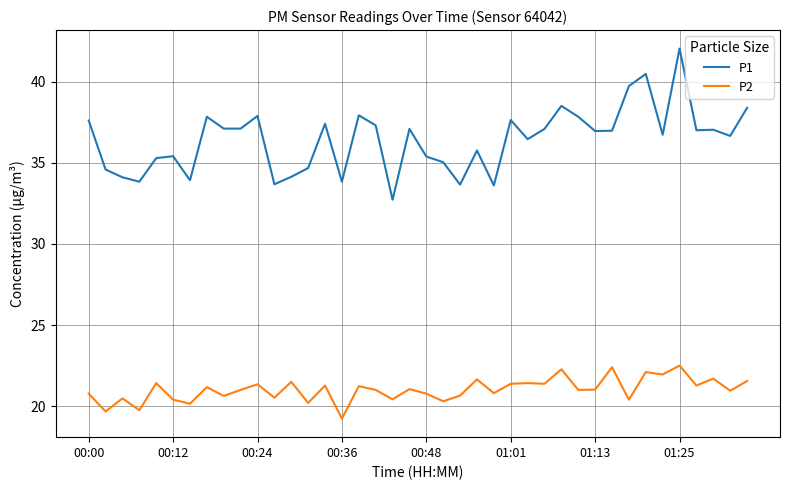

Which series has the largest range (max minus min)?

P1